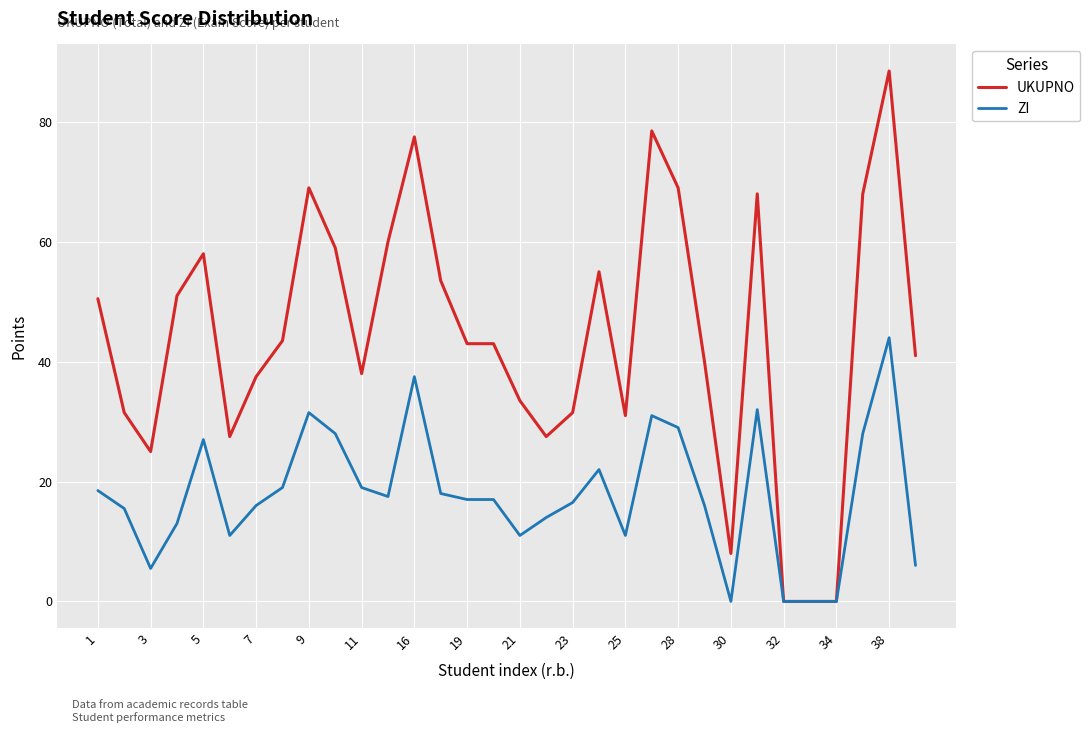

Which series has the largest range (max minus min)?

UKUPNO